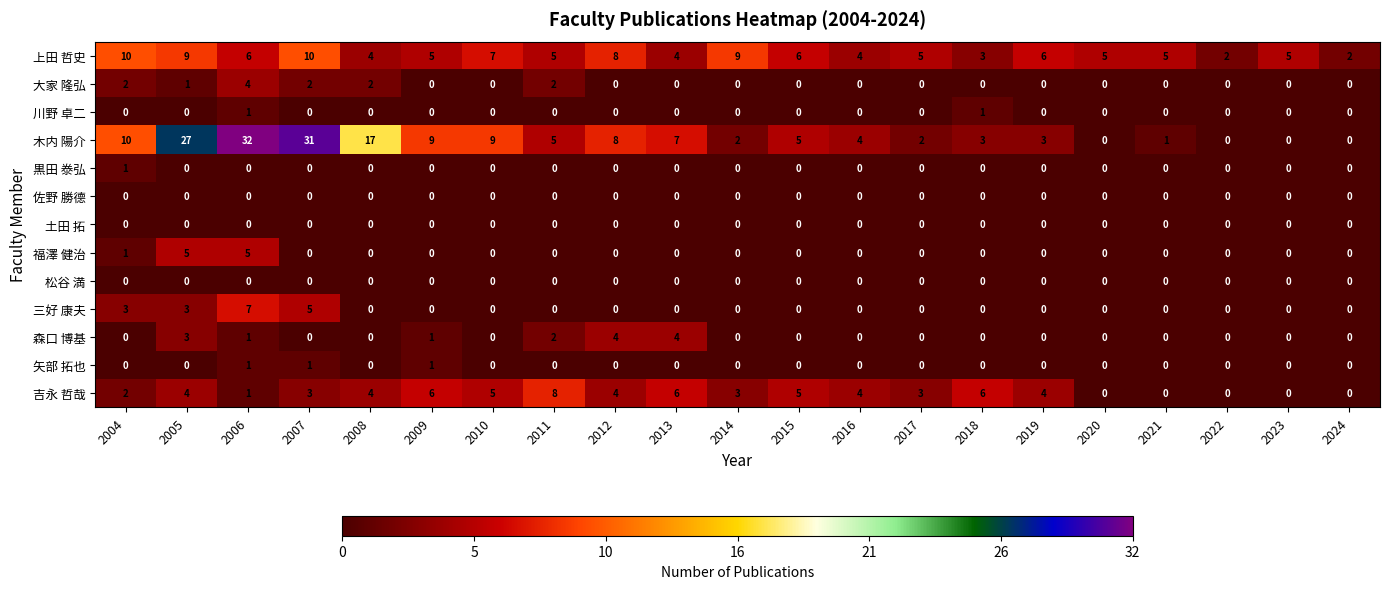

What is the maximum value shown in the chart?

32